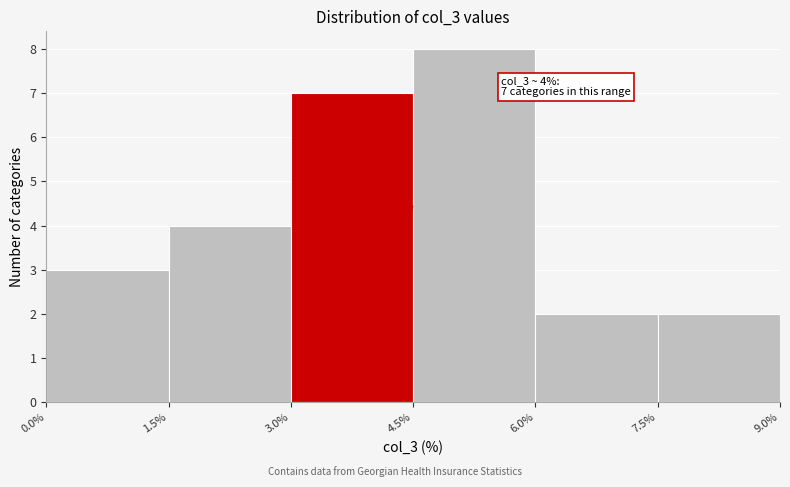

Over which range of the x-axis is the bar tallest?

4.5% to 6.0%